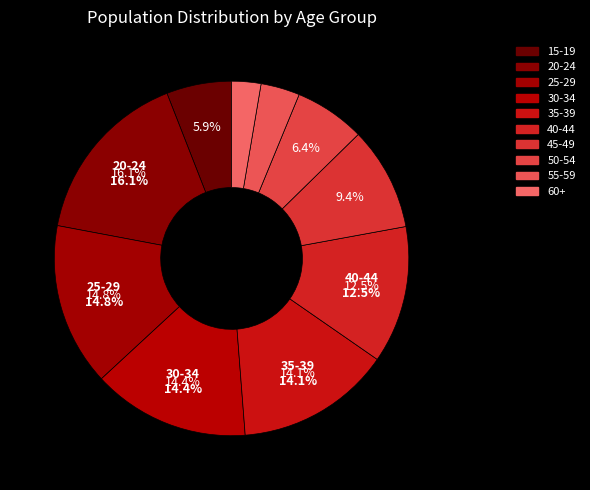

Approximately how many times larger is the value at 40-44 compared to 60+?

4.7